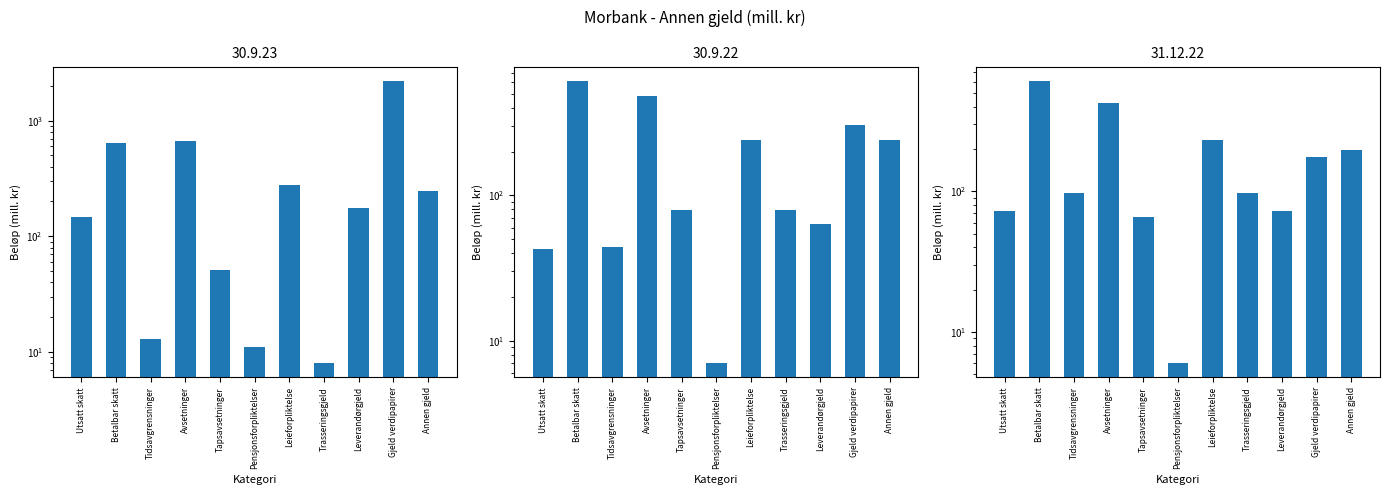

What is the average value of the 31.12.22 series?

187